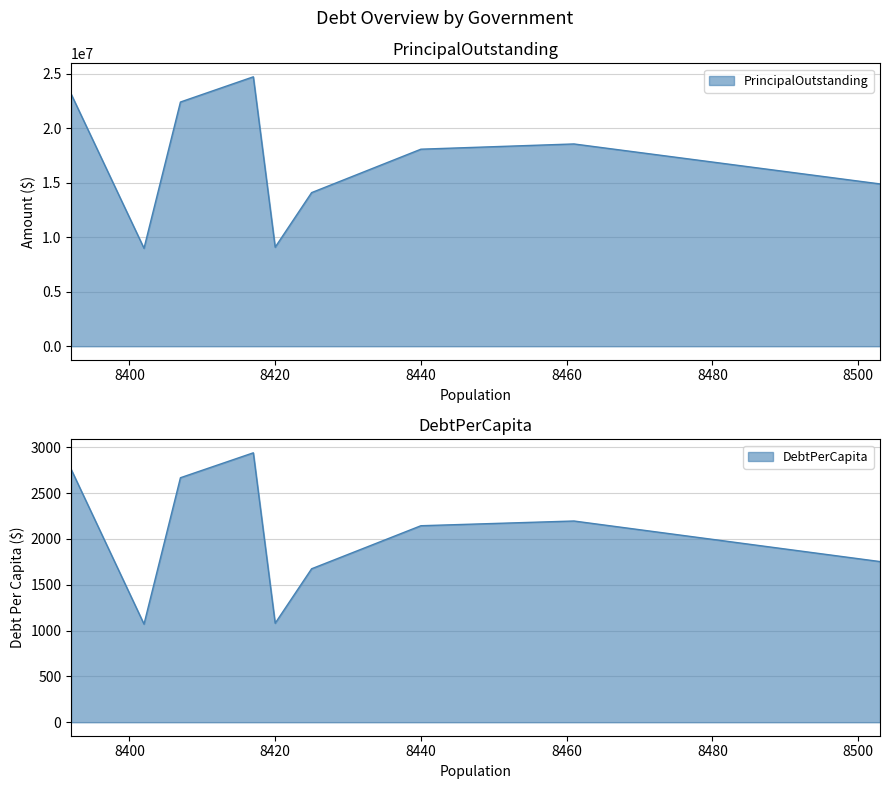

How many lines are shown in the chart?

2